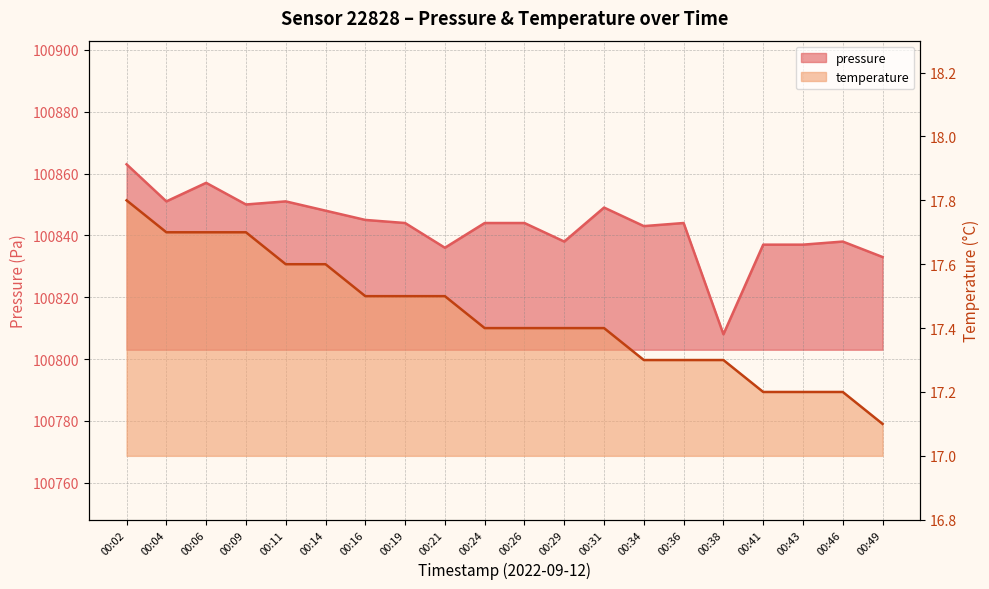

Which category has the highest value in the pressure series?

00:02